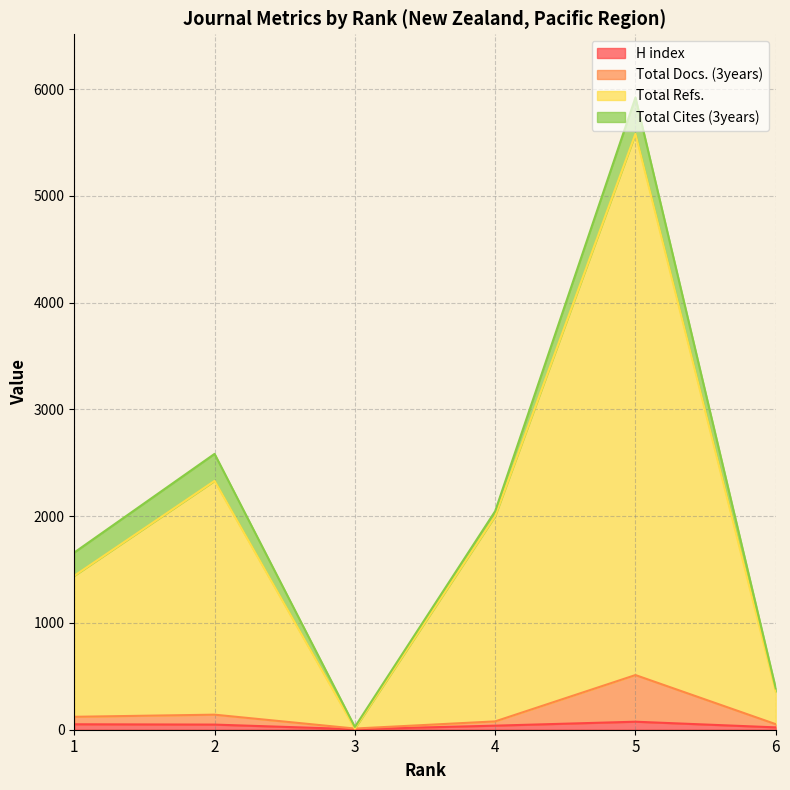

What are all the series names shown in the legend?

H index, Total Docs. (3years), Total Refs., Total Cites (3years)